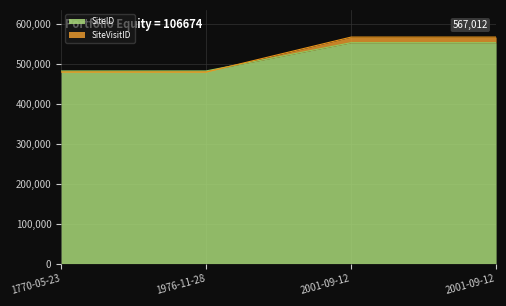

Does the chart have visible grid lines?

Yes